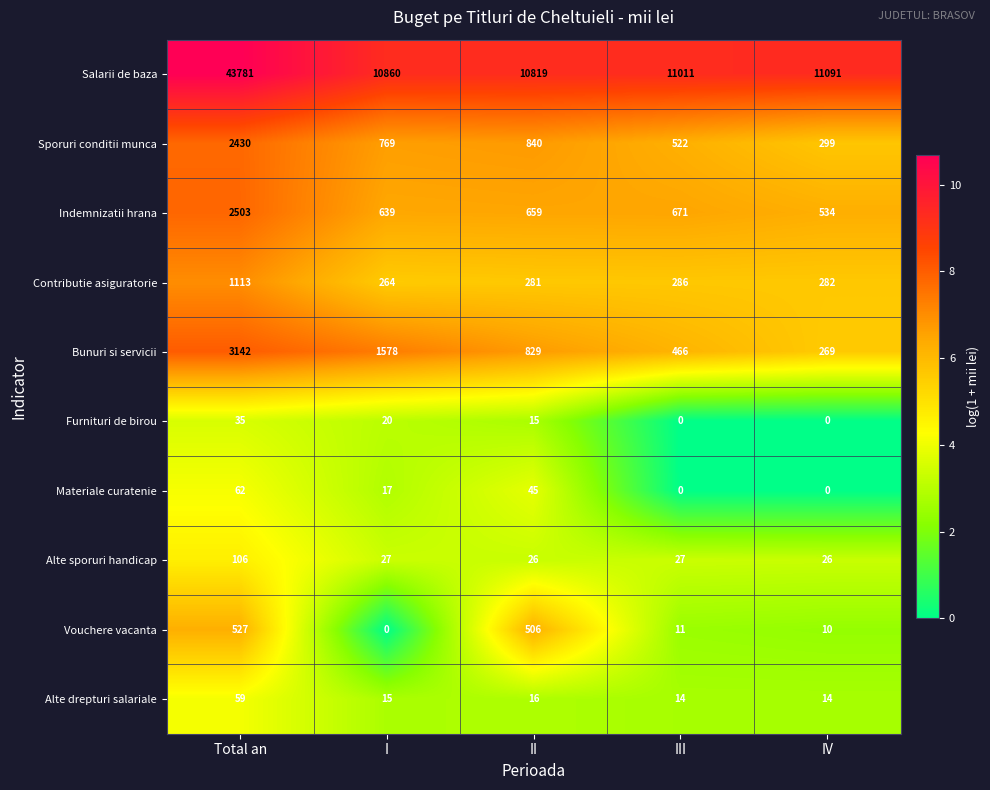

Where is Materiale curatenie nearest to the value 31?

I